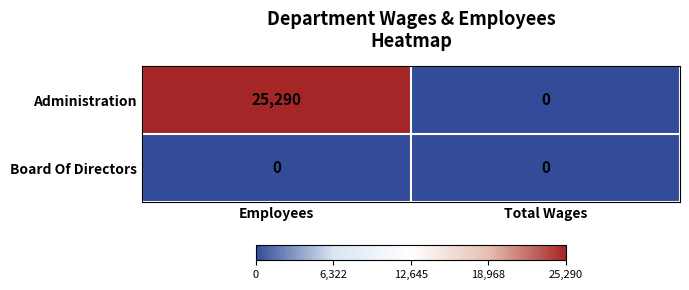

Is it true that Administration equals 13390 at Total Wages?

False